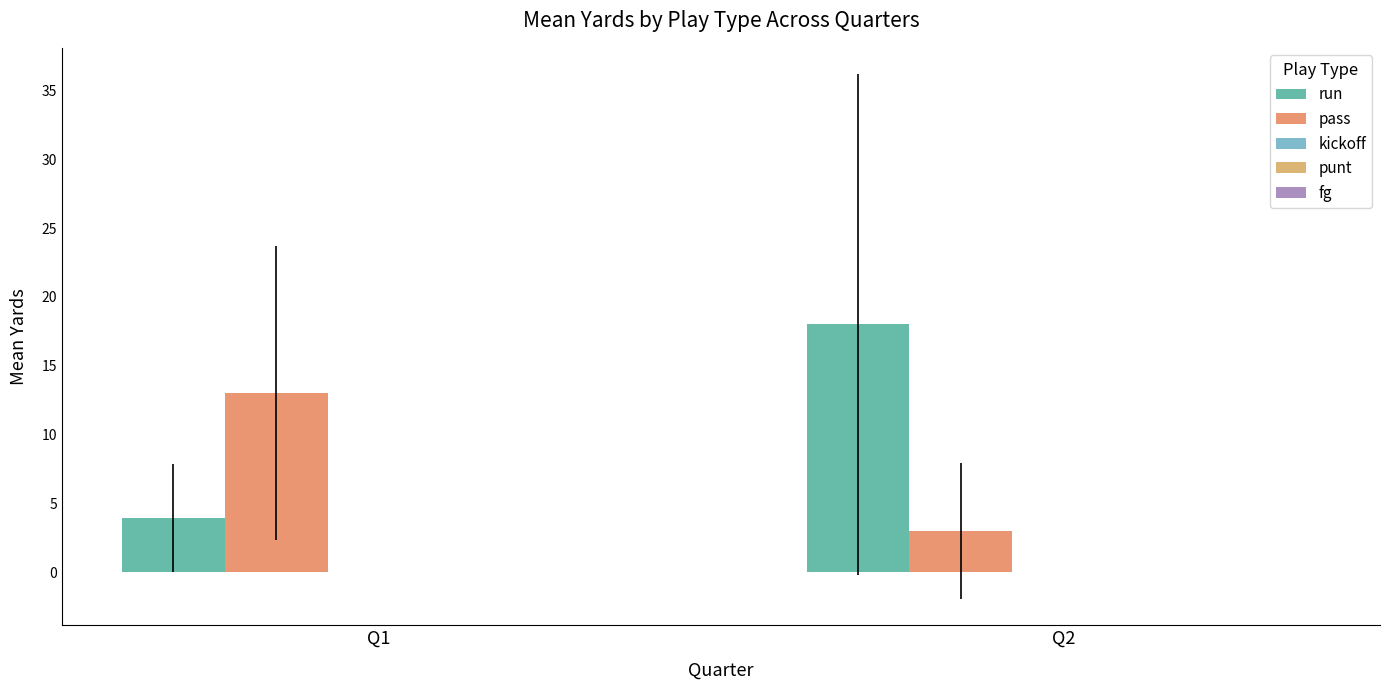

At which label is run closest to 10?

Q1